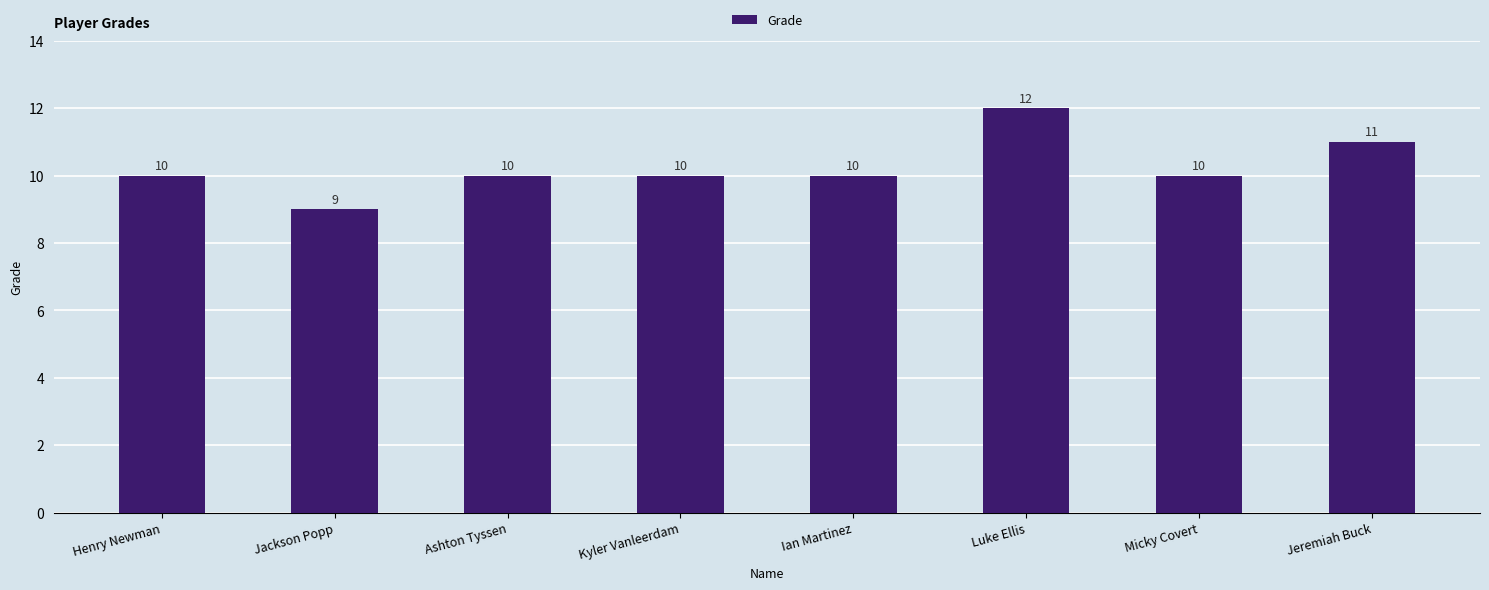

At which category does the chart reach its minimum across all series?

Jackson Popp